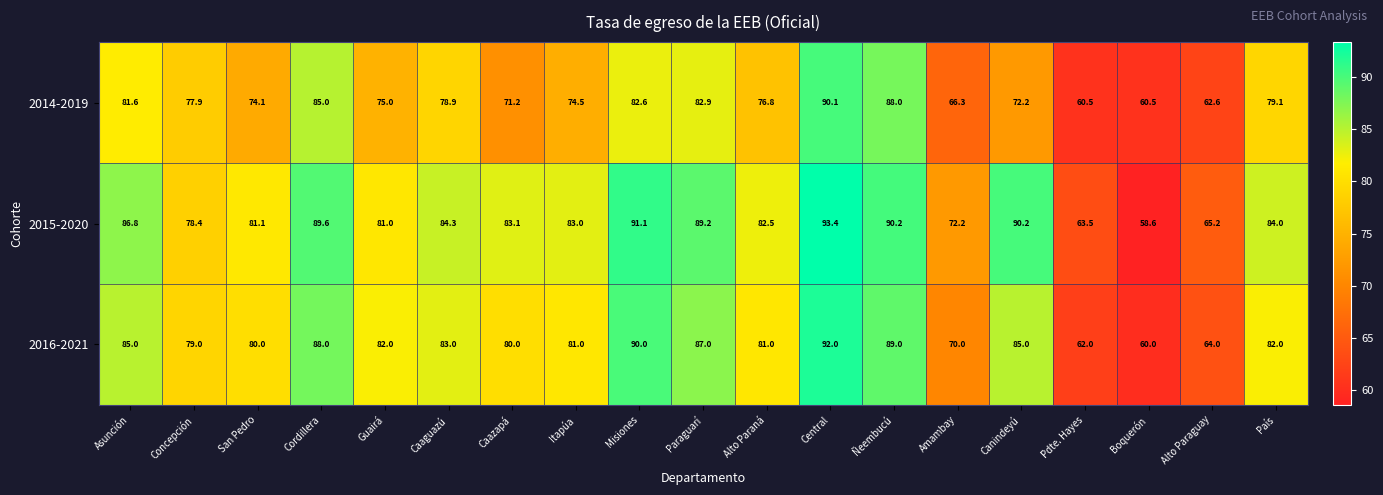

Which series has the widest spread of values?

2015-2020